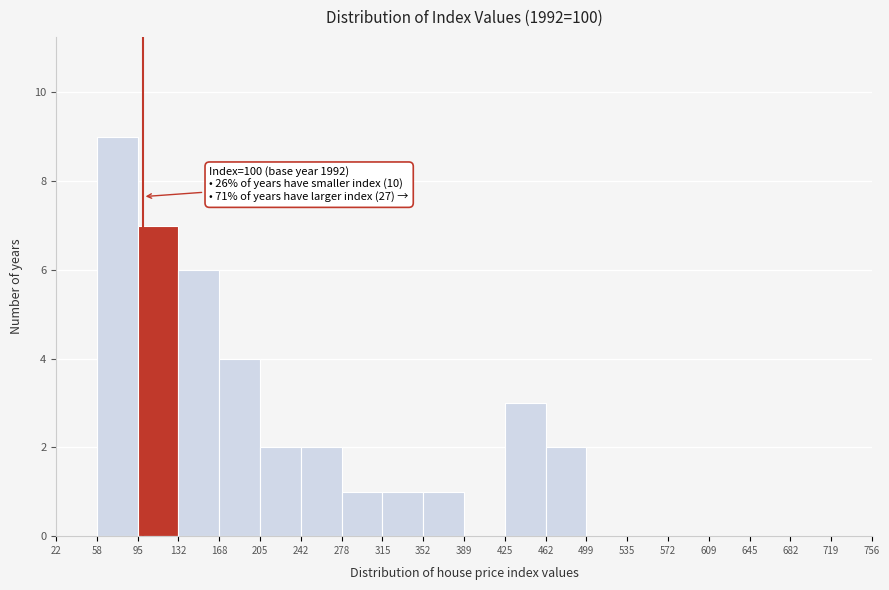

Over which range of the x-axis is the bar tallest?

58 to 95